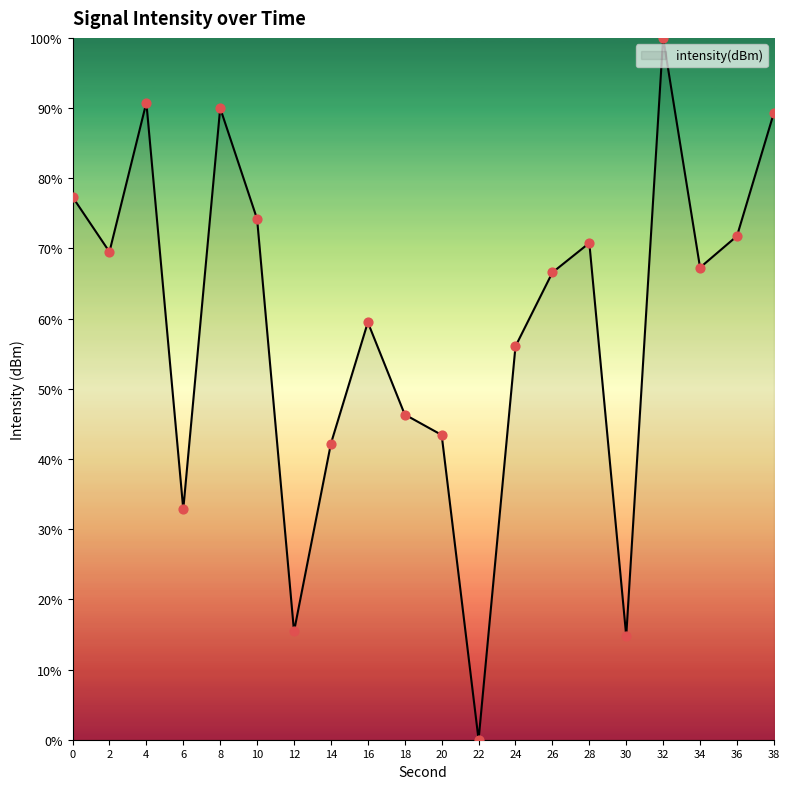

What is the change in value from 10 to 16?

-14.7